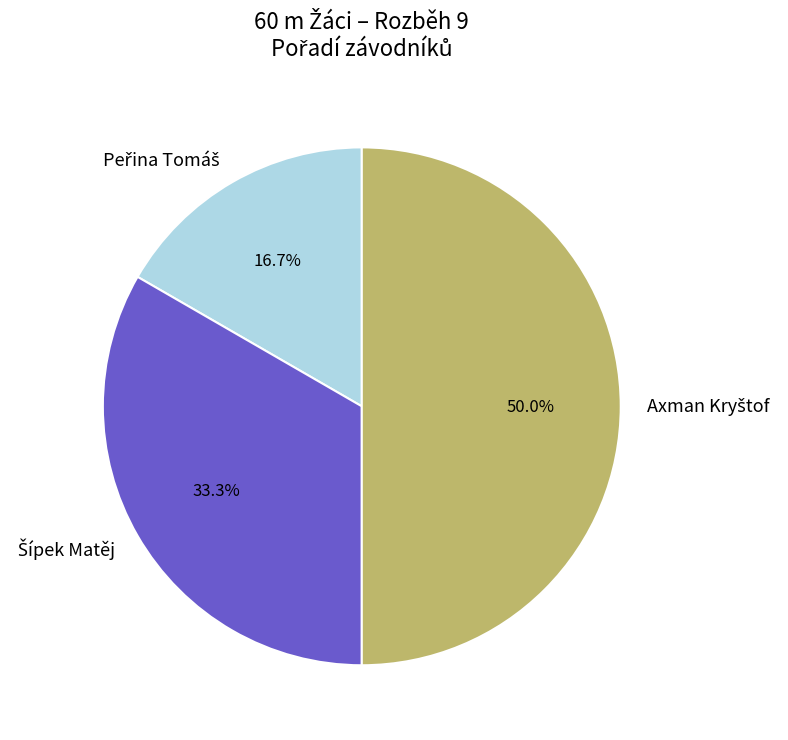

Count the number of slices in the pie.

3